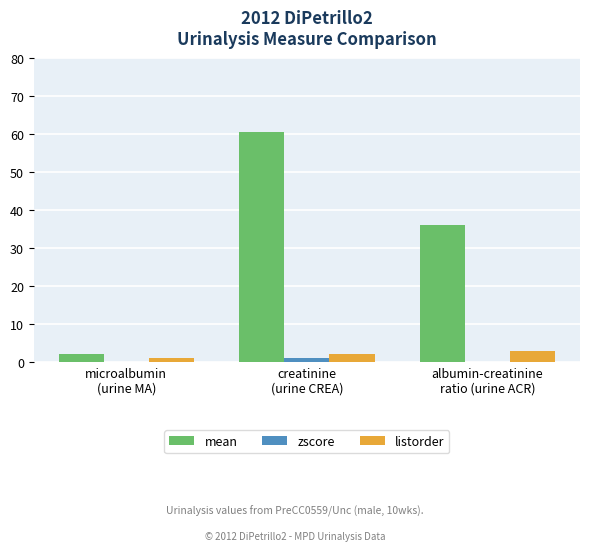

Which series has the largest total across all categories?

mean